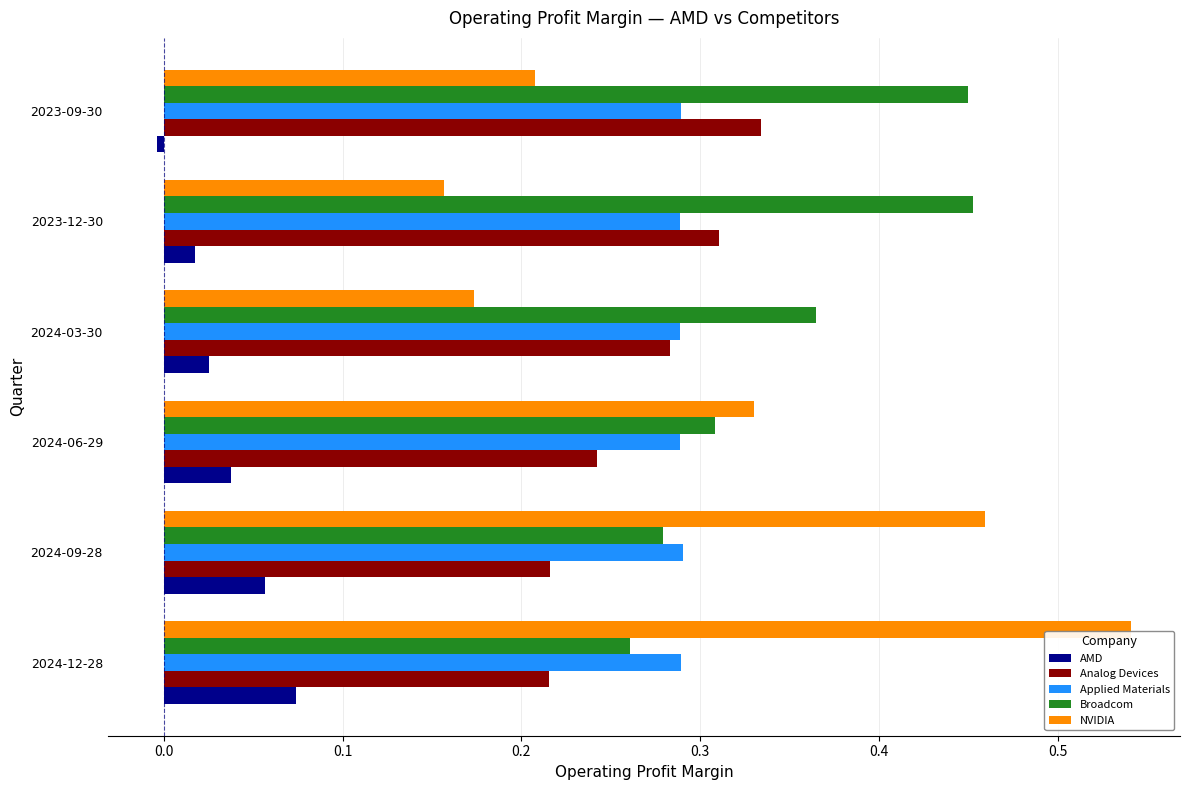

Which series has the largest range (max minus min)?

NVIDIA